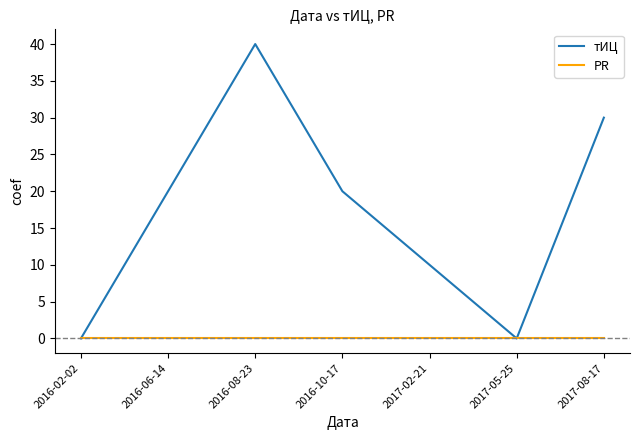

At which category is the sum across all series the highest?

2016-08-23